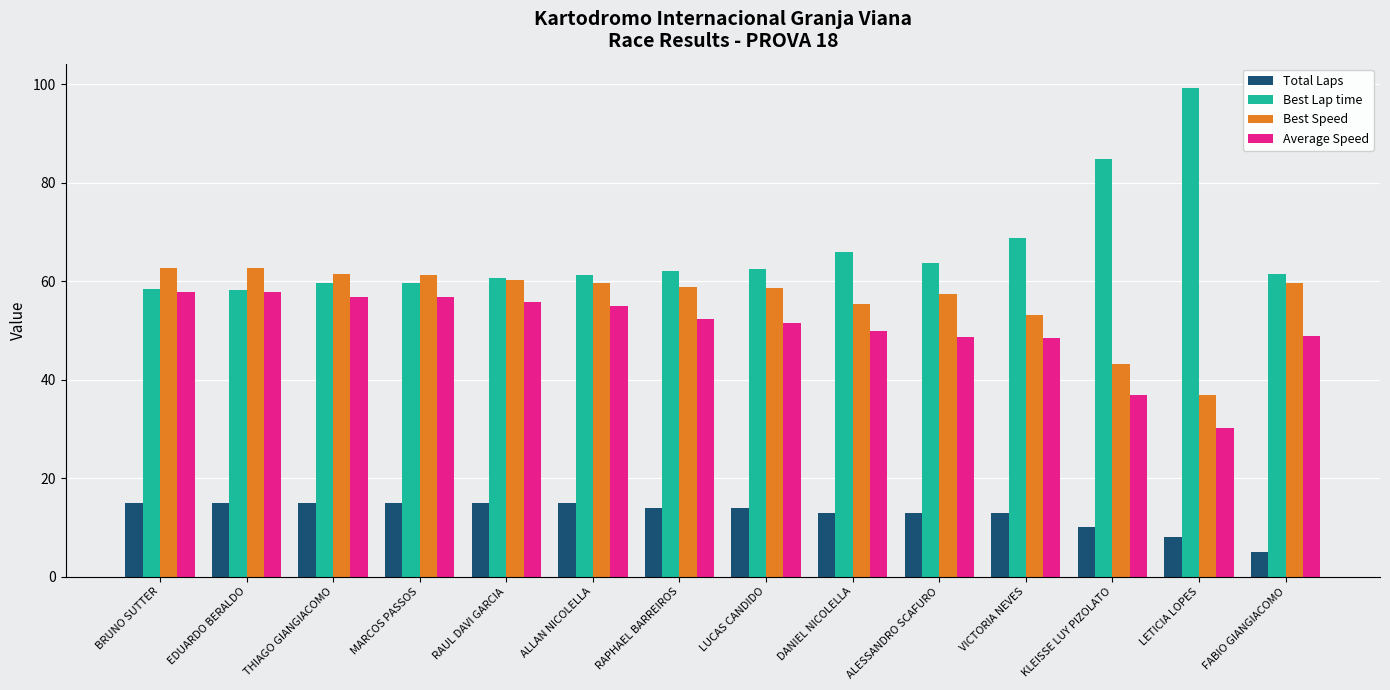

Rank the series by their maximum value, from highest to lowest.

Best Lap time, Best Speed, Average Speed, Total Laps